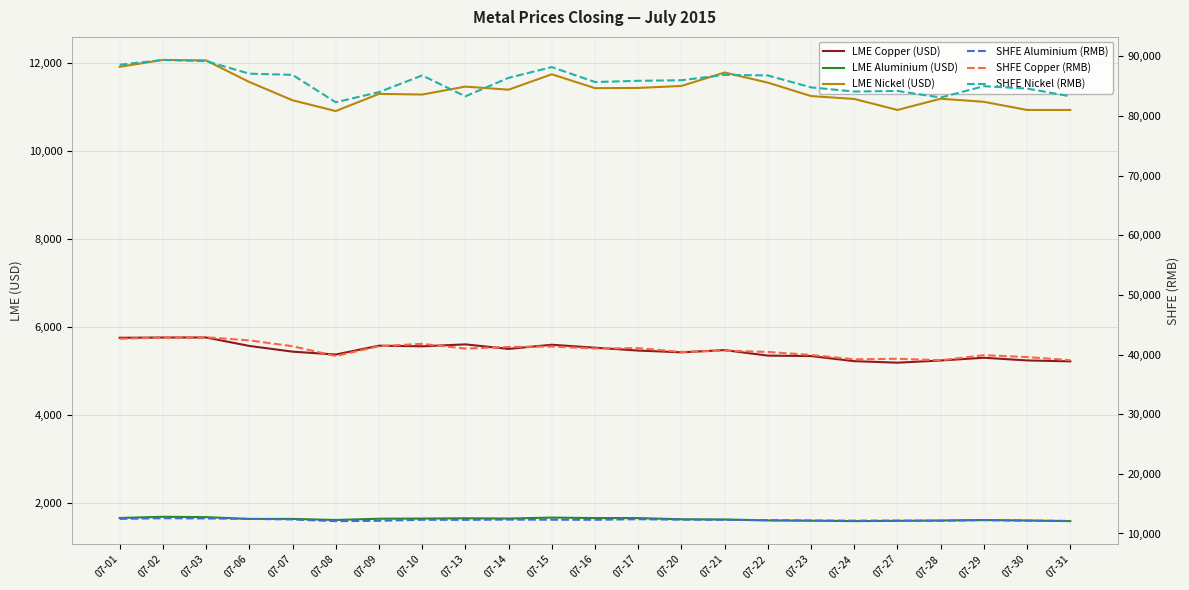

Which series has the widest spread of values?

SHFE Nickel (RMB)